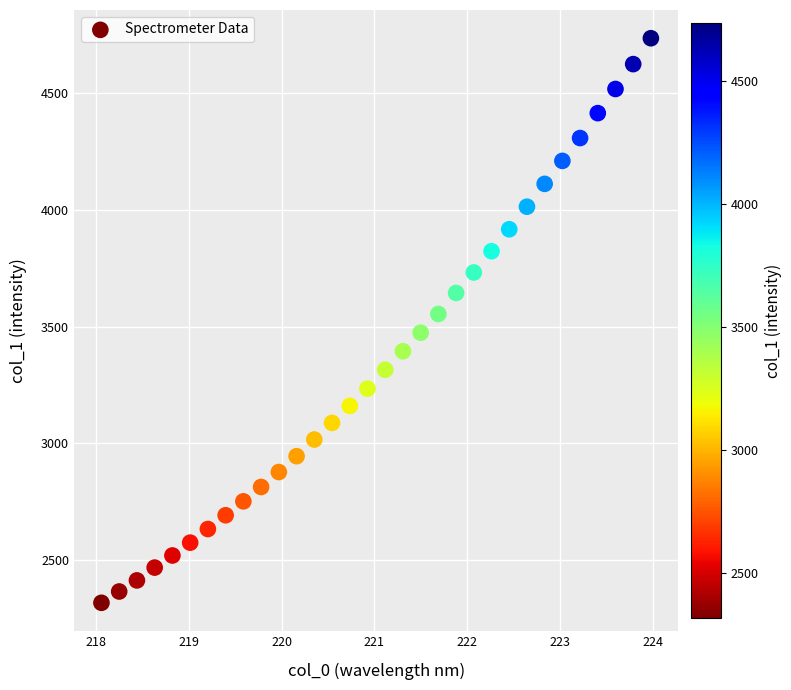

What is the range of X values (max minus min)?

5.9